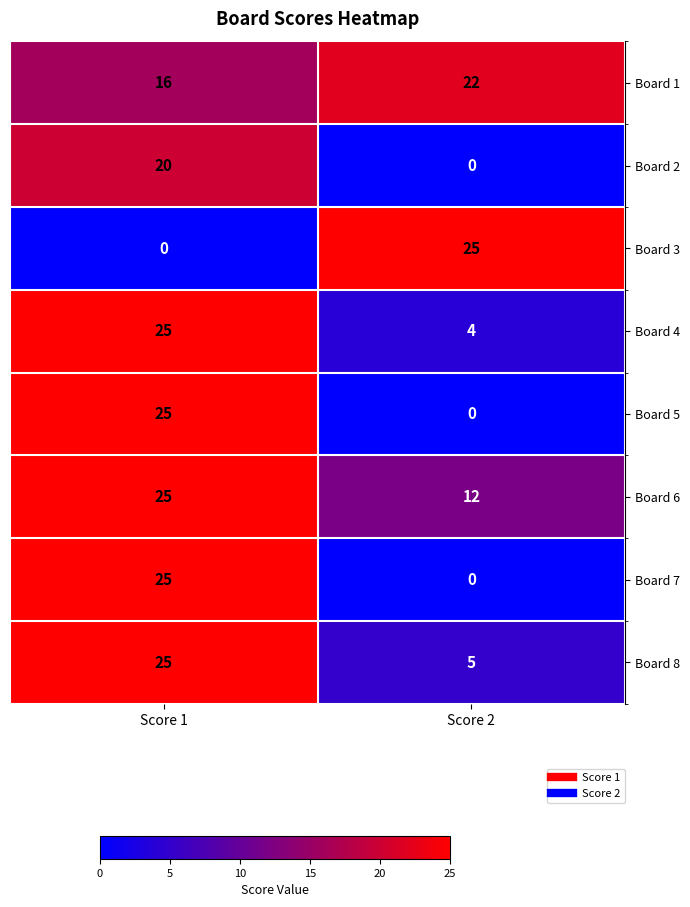

What is the difference between the highest and lowest values at Score 1?

25